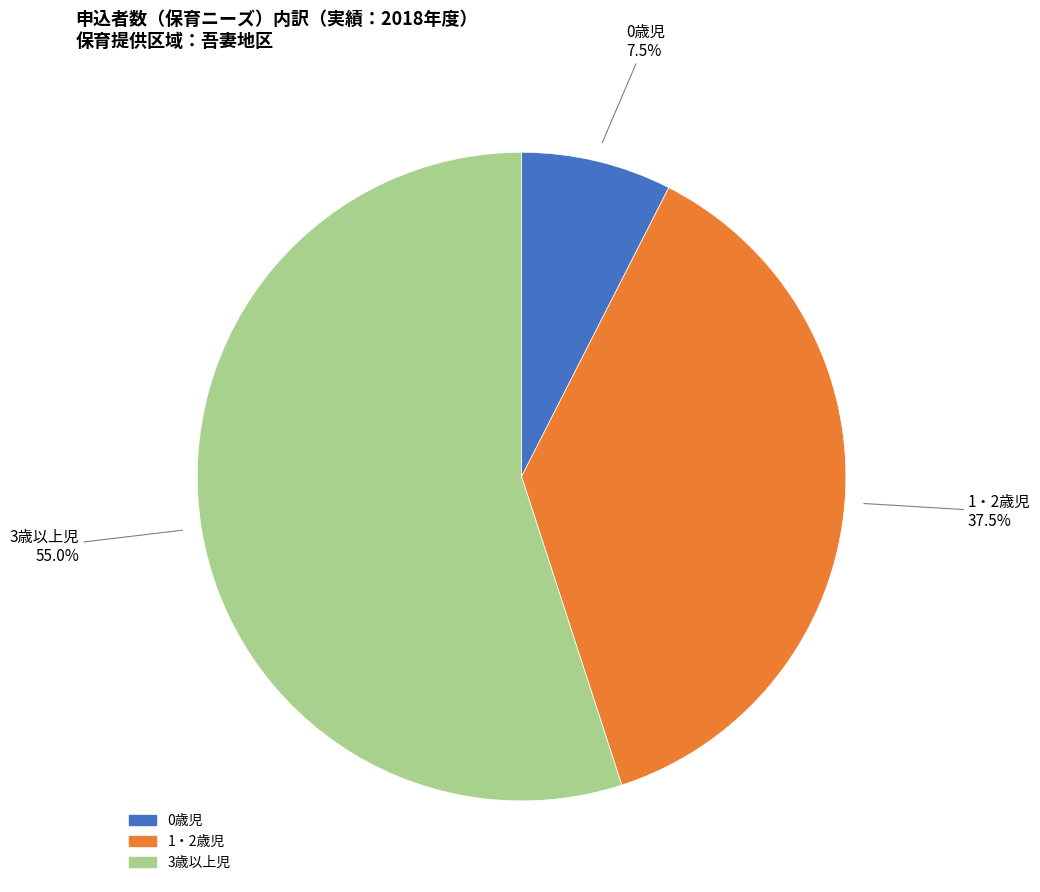

Is there a majority slice in this chart?

Yes